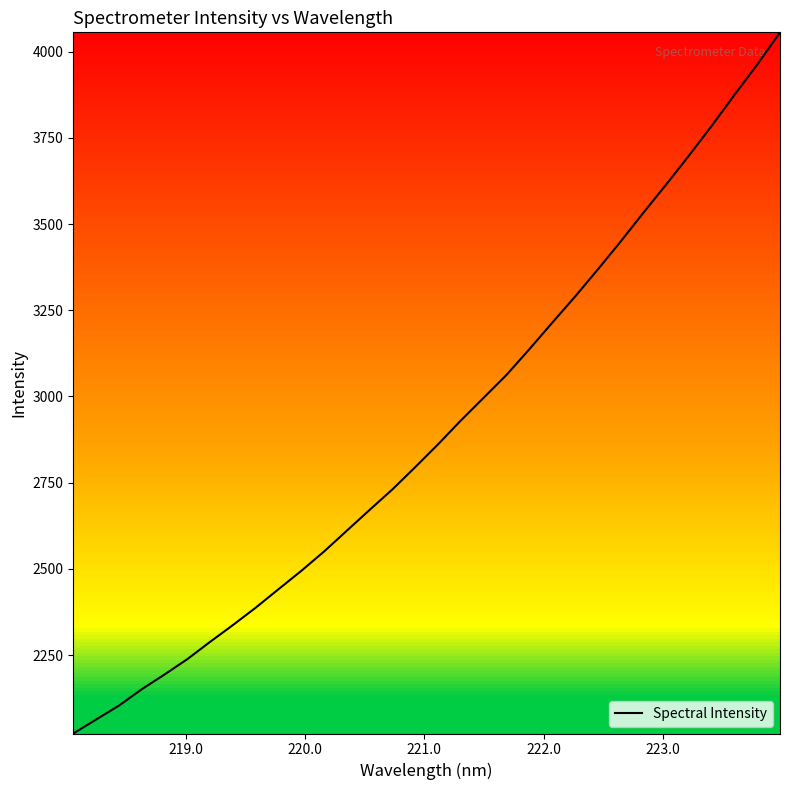

What is the difference between the maximum and minimum values?

2033.6